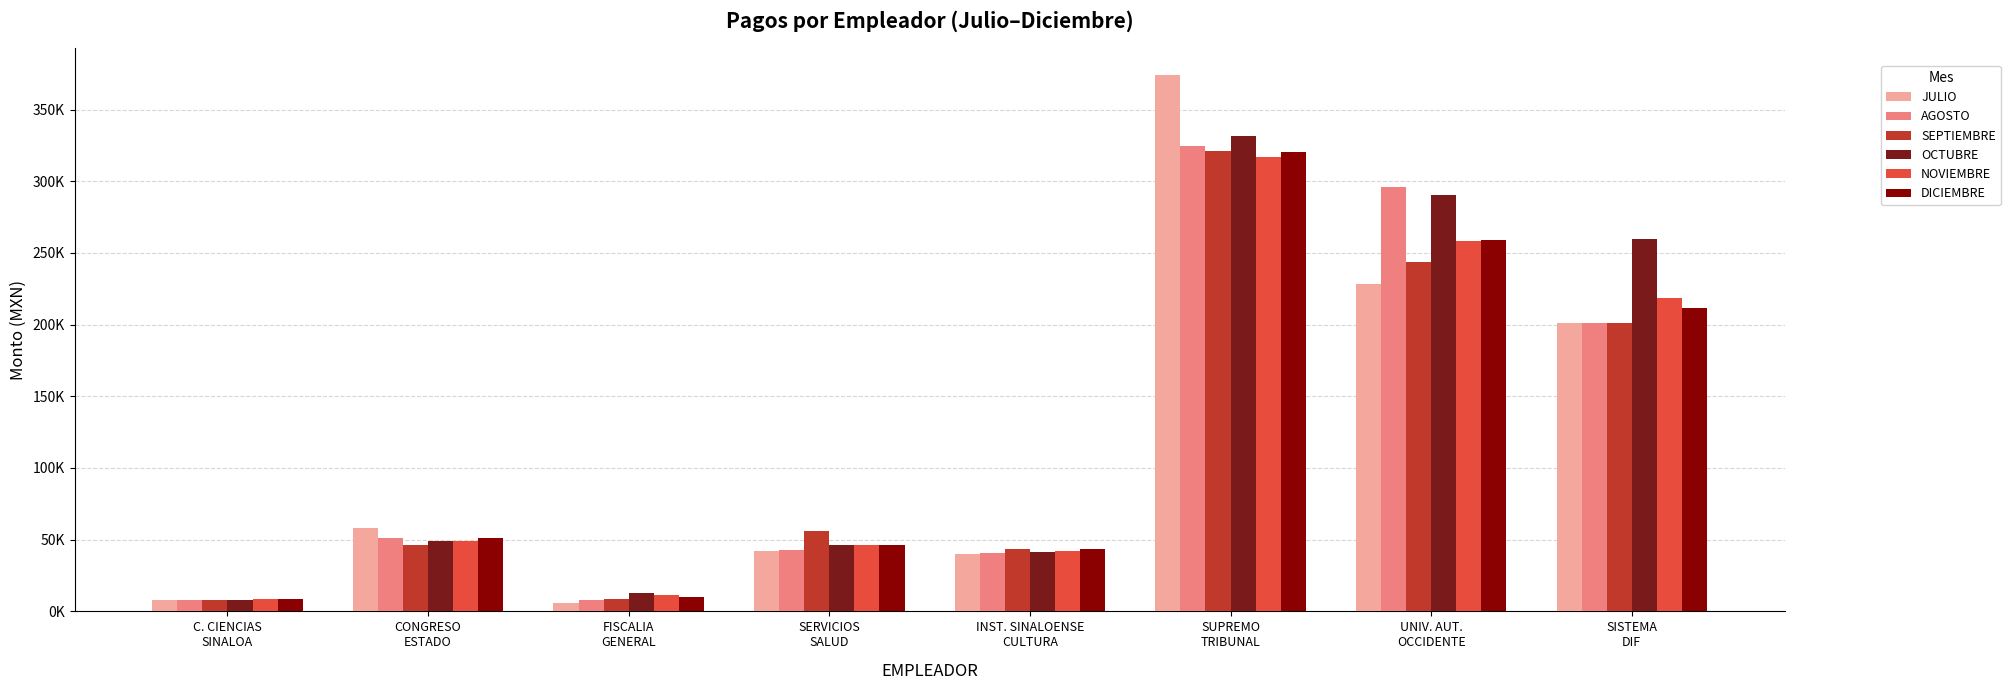

Reading left to right, list all the values displayed in this chart.

JULIO: 7738.6	58335.2	5951.6	41882.9	40132.5	374009.7	228178.7	200866.2
AGOSTO: 7738.6	51383.9	7980.7	43154.4	40784.6	324473.2	296224.5	200948.1
SEPTIEMBRE: 7738.6	46553.8	8671.7	55723.8	43692.6	320786.7	243306.6	201289.3
OCTUBRE: 8128.5	48836.1	12748.2	46488.2	41763.0	331604.6	290200.3	259733.4
NOVIEMBRE: 8518.4	49256.1	11250.8	46488.2	41807.2	316965.4	258572.3	218324.6
DICIEMBRE: 8518.4	50931.3	10340.8	46488.2	43695.1	320257.8	258917.7	211813.4